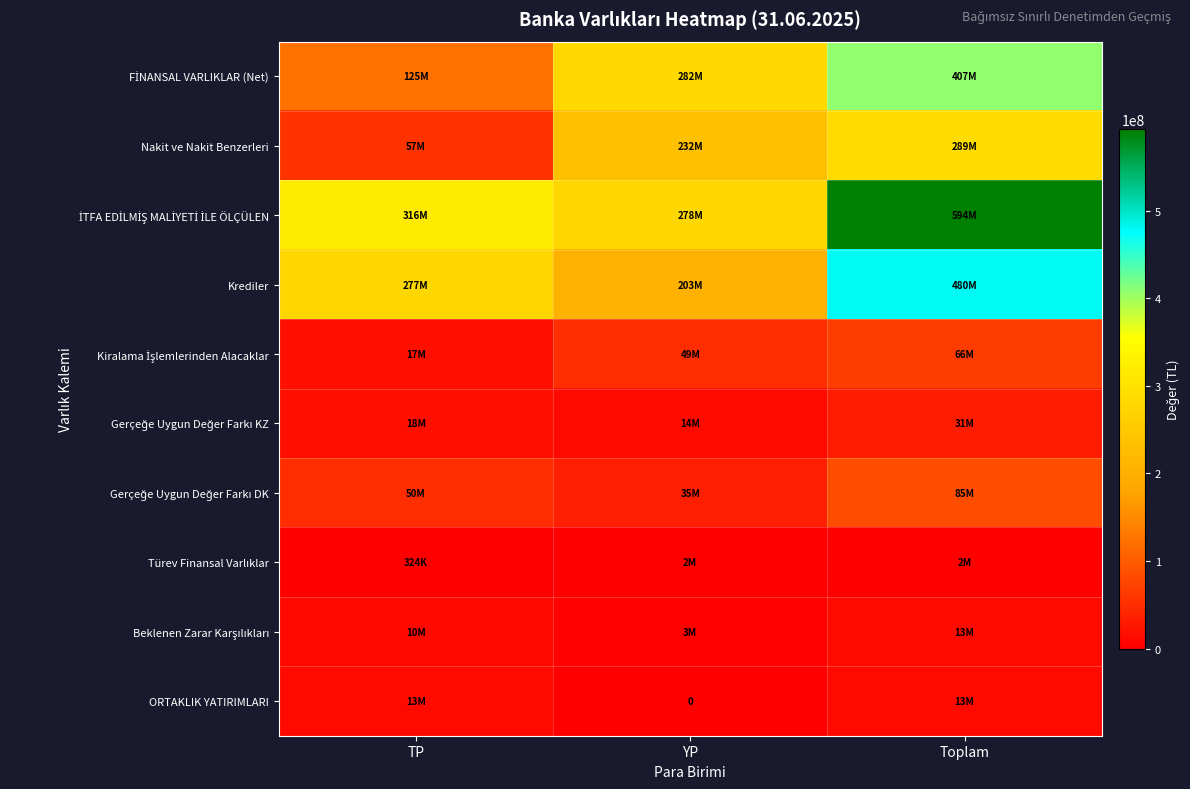

How many categories are shown in the chart?

3